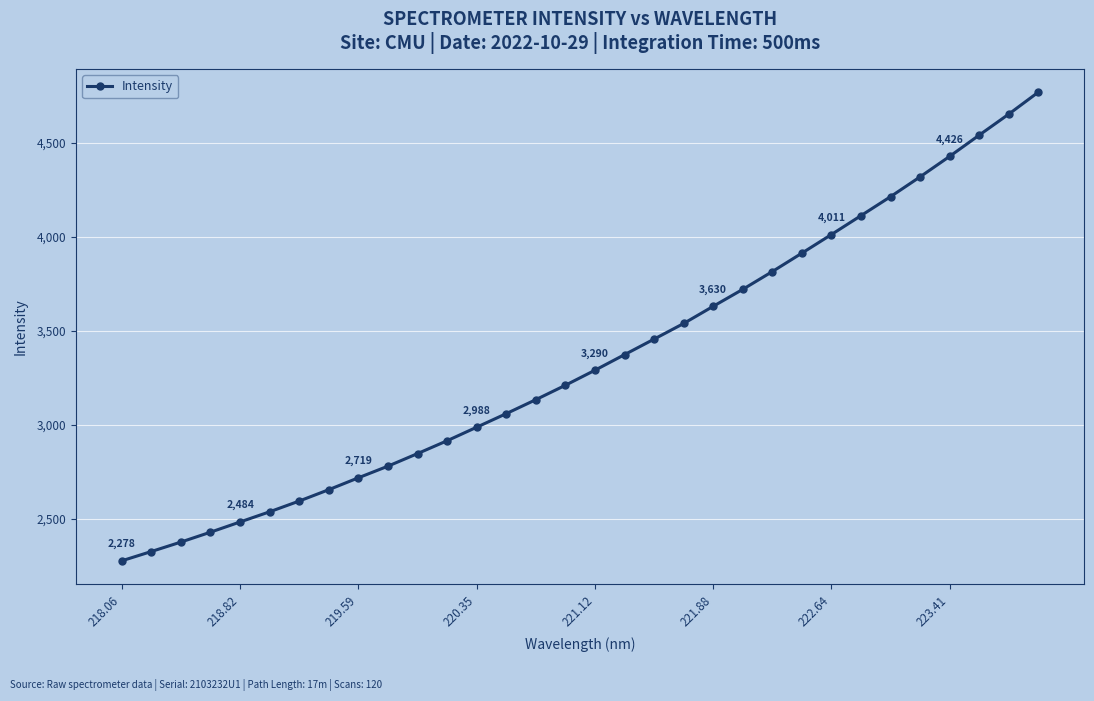

What is the smallest value displayed?

2277.6